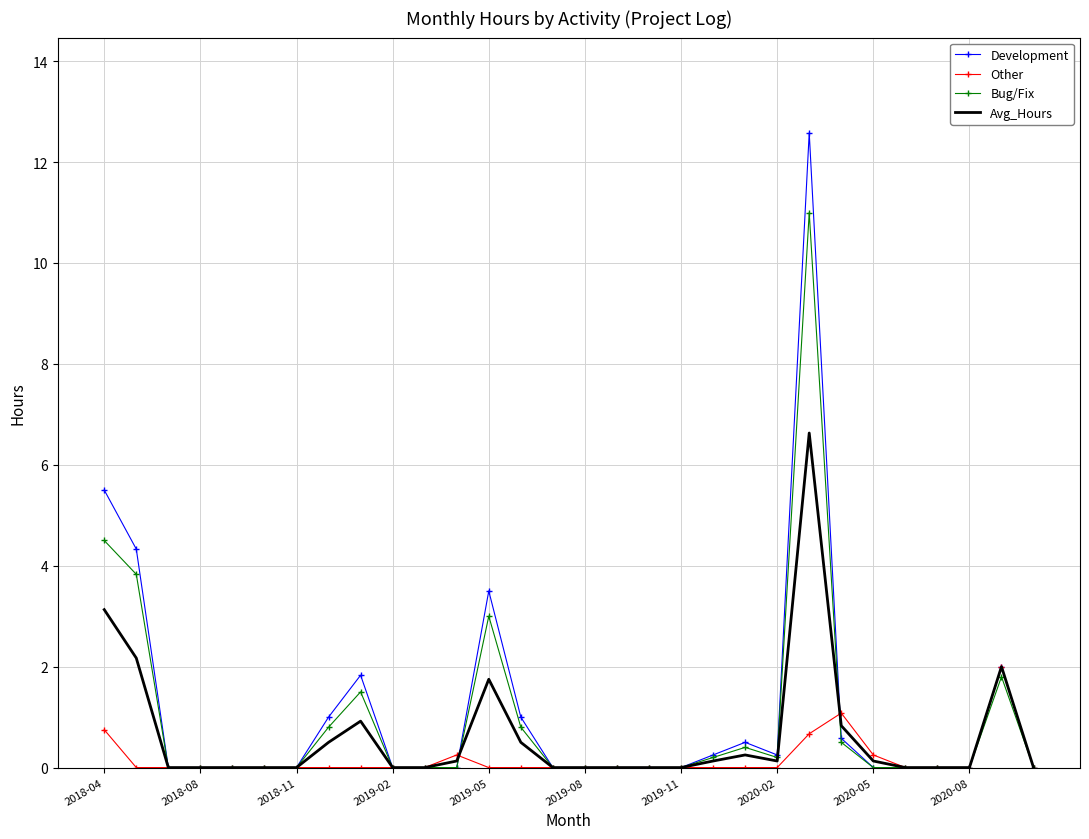

Which series has the largest range (max minus min)?

Development